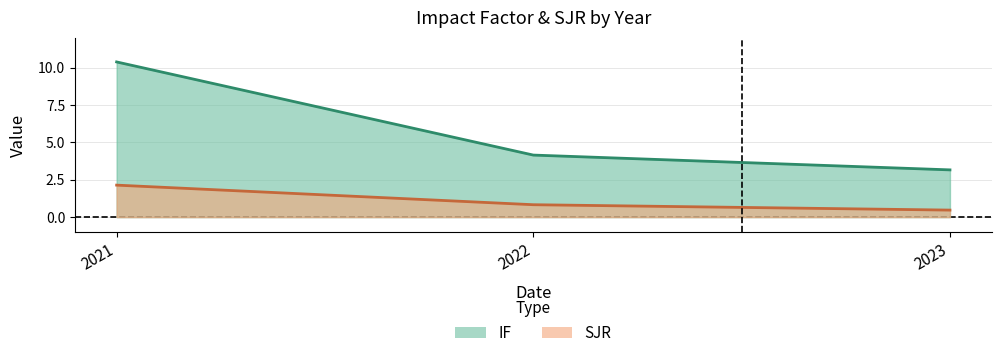

What are all the series names shown in the legend?

IF, SJR